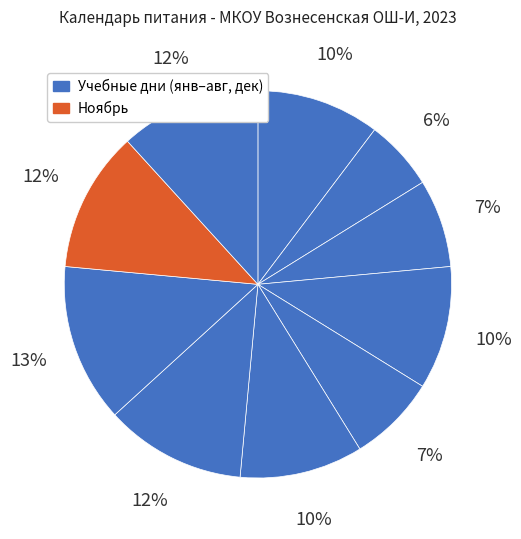

To the nearest percent, what is the average slice percentage?

10%